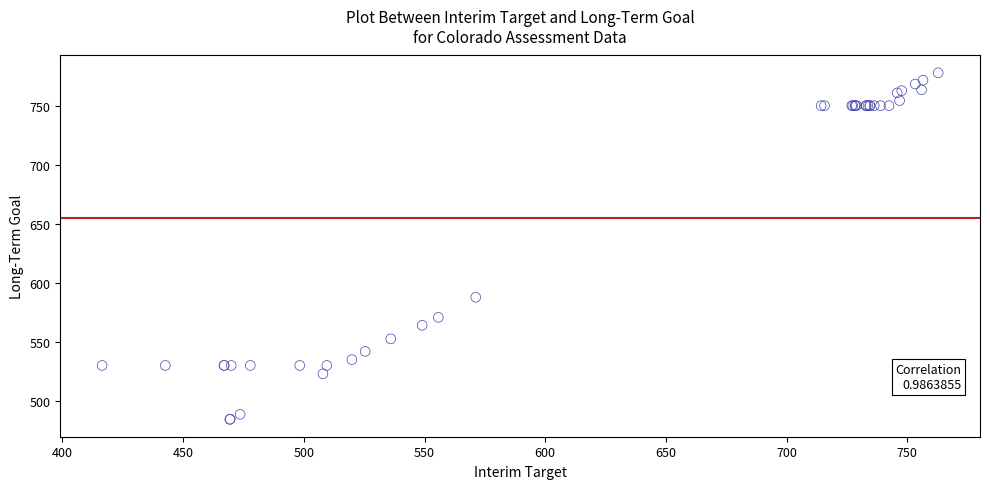

What Y value in the scatter plot is closest to 631?

587.7